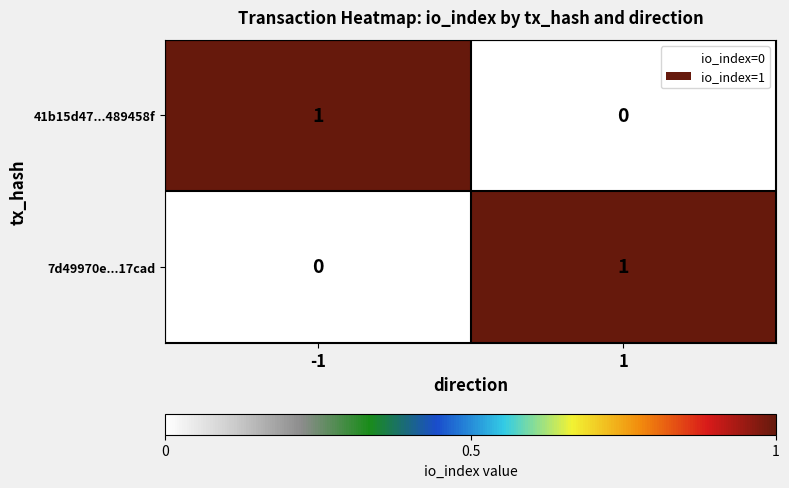

How many data points in 7d49970e...17cad are less than 1?

1